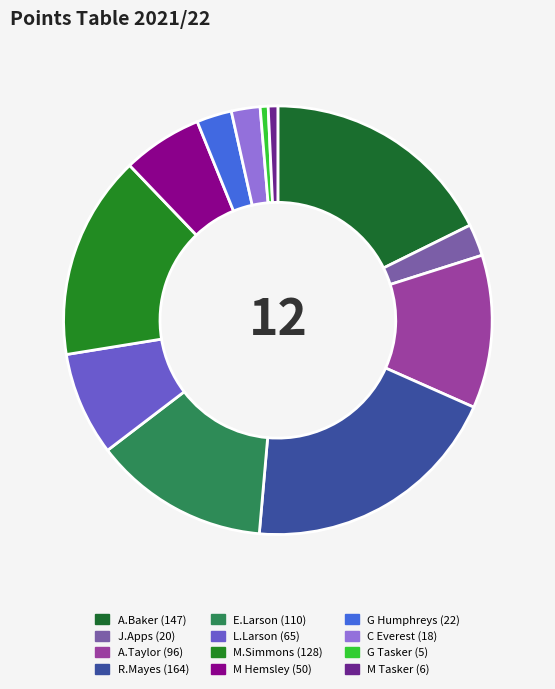

Which category has the biggest portion of the pie?

R.Mayes